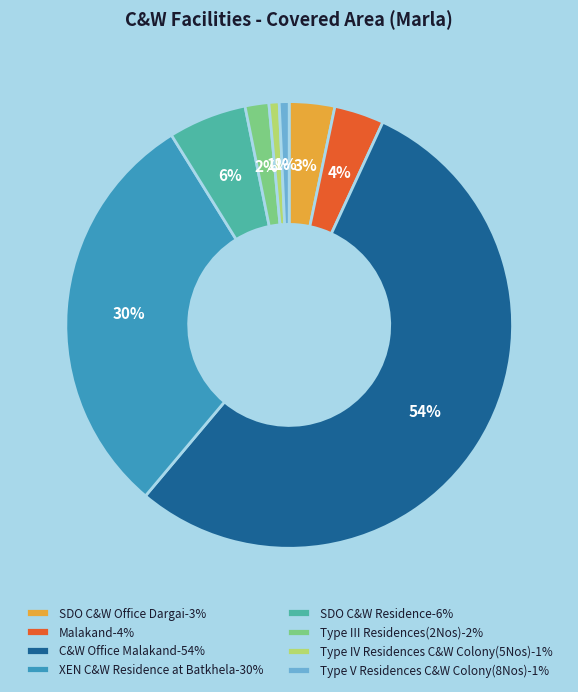

To the nearest percent, what portion does Malakand represent?

4%